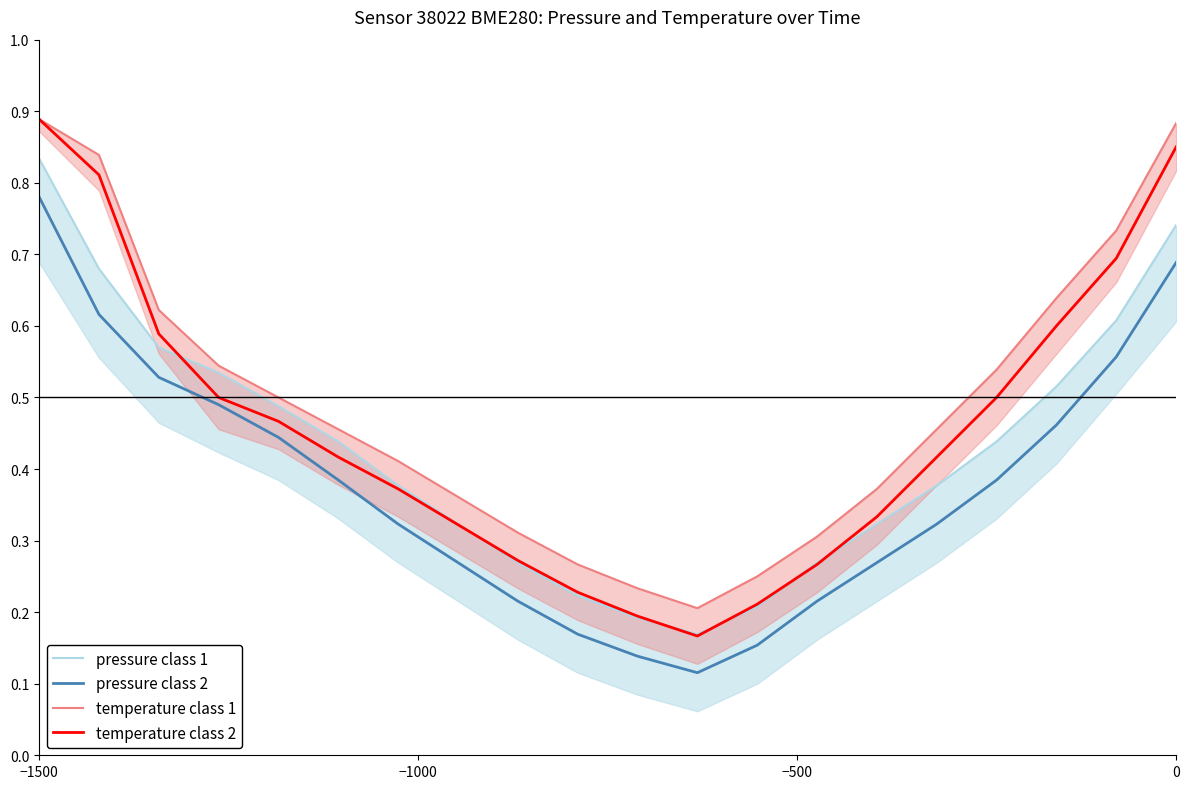

Reading left to right, what are all the values shown in this chart?

pressure class 1: 0.8	0.7	0.6	0.5	0.5	0.4	0.4	0.3	0.3	0.2	0.2	0.2	0.2	0.3	0.3	0.4	0.4	0.5	0.6	0.7
pressure class 2: 0.8	0.6	0.5	0.5	0.4	0.4	0.3	0.3	0.2	0.2	0.1	0.1	0.2	0.2	0.3	0.3	0.4	0.5	0.6	0.7
temperature class 1: 0.9	0.8	0.6	0.5	0.5	0.5	0.4	0.4	0.3	0.3	0.2	0.2	0.2	0.3	0.4	0.5	0.5	0.6	0.7	0.9
temperature class 2: 0.9	0.8	0.6	0.5	0.5	0.4	0.4	0.3	0.3	0.2	0.2	0.2	0.2	0.3	0.3	0.4	0.5	0.6	0.7	0.9